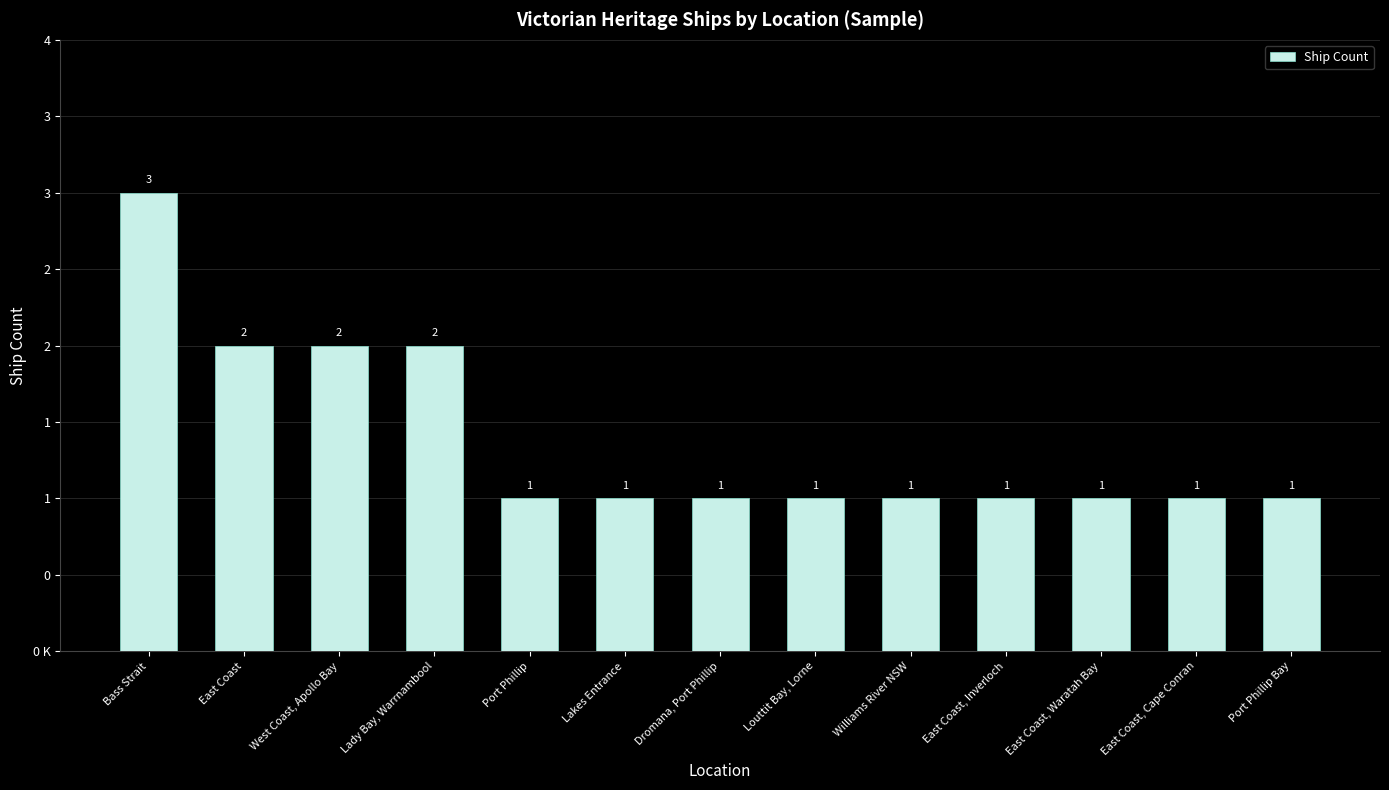

How many values are between 1 and 2?

12